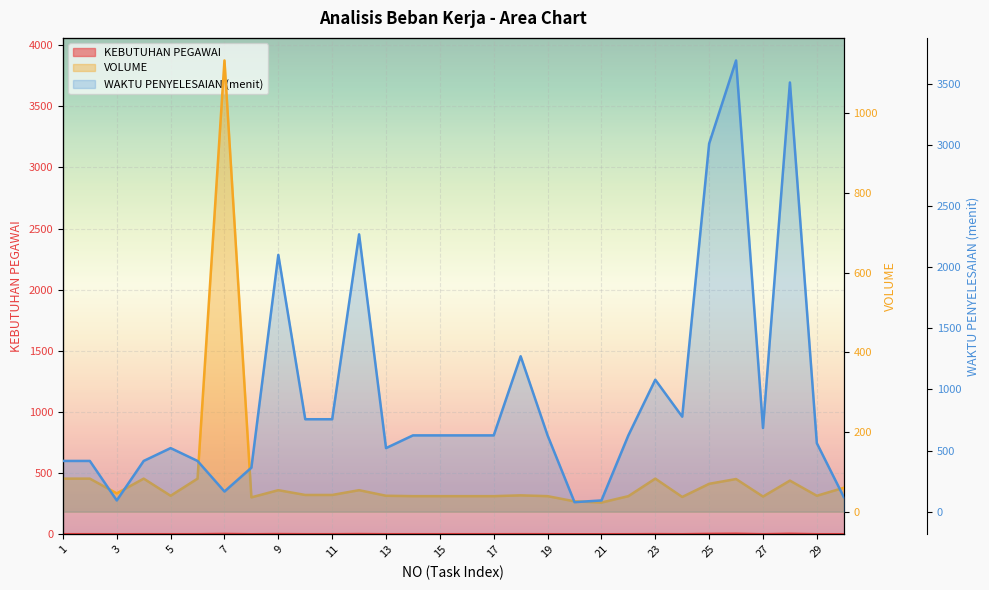

How many values in the WAKTU PENYELESAIAN (menit) series exceed 624?

11